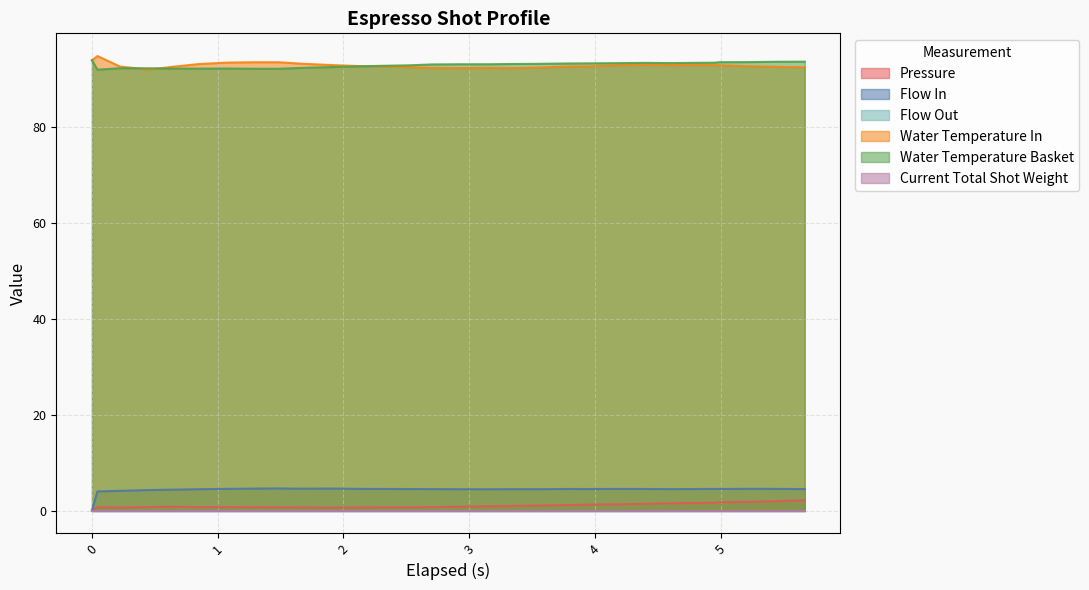

How many lines are shown in the chart?

6